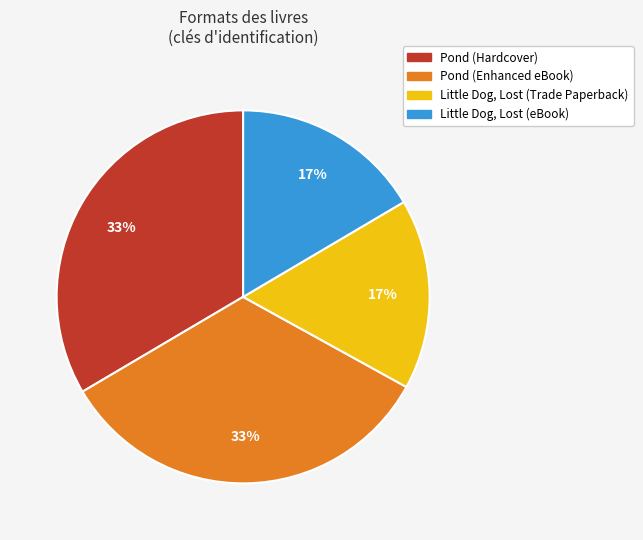

To the nearest percent, what portion does Little Dog, Lost (Trade Paperback) represent?

17%